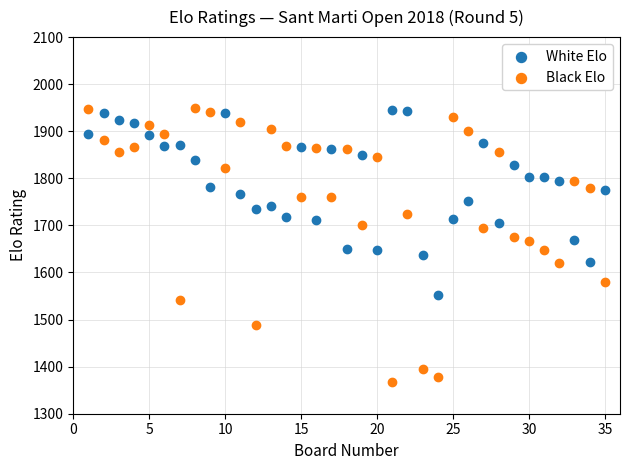

Across all data points, what is the range of X values (max minus min)?

34